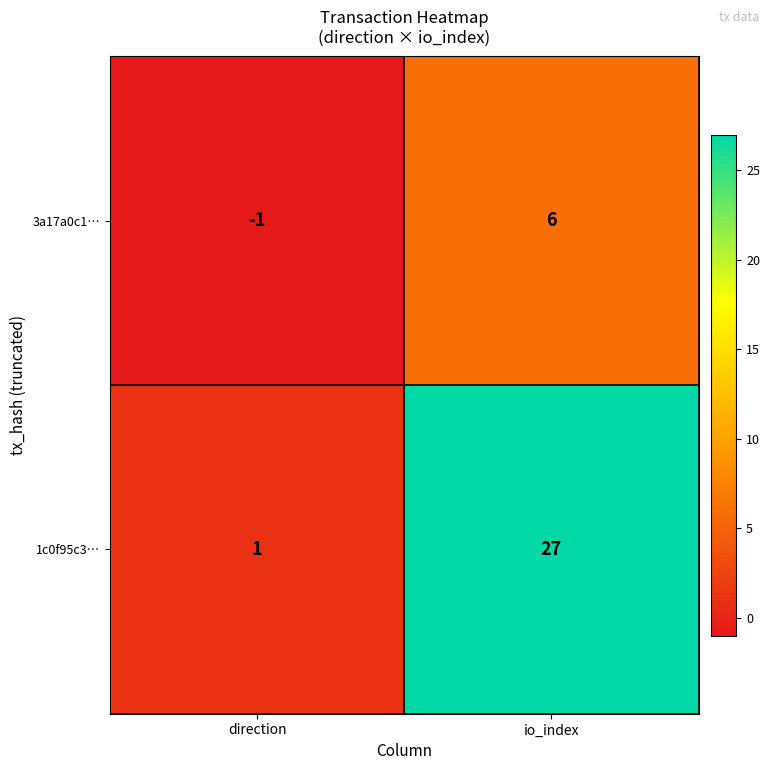

What is the sum of the 3a17a0c1… values at io_index and direction?

5